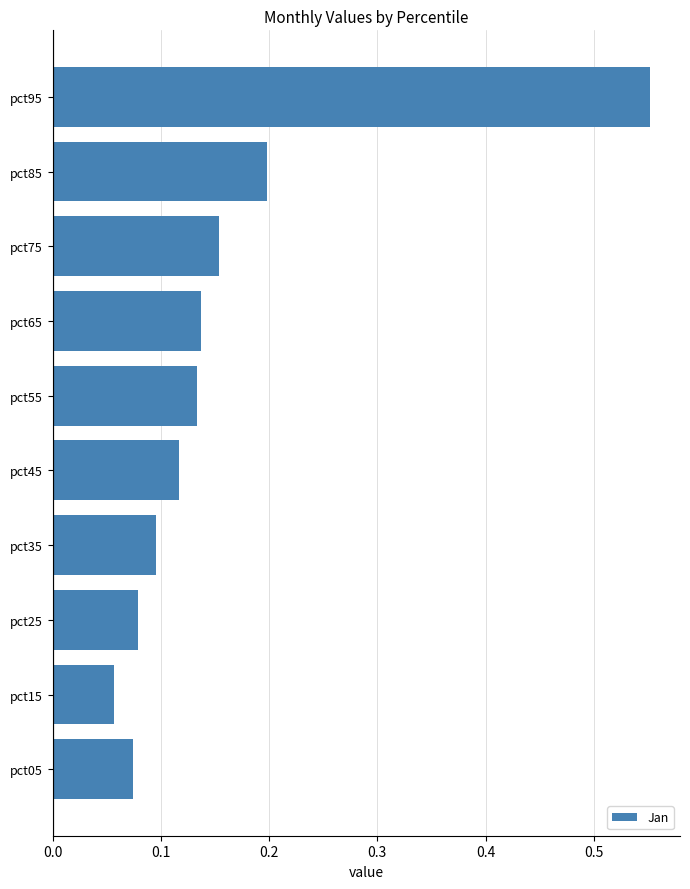

How many series are shown in this chart?

1